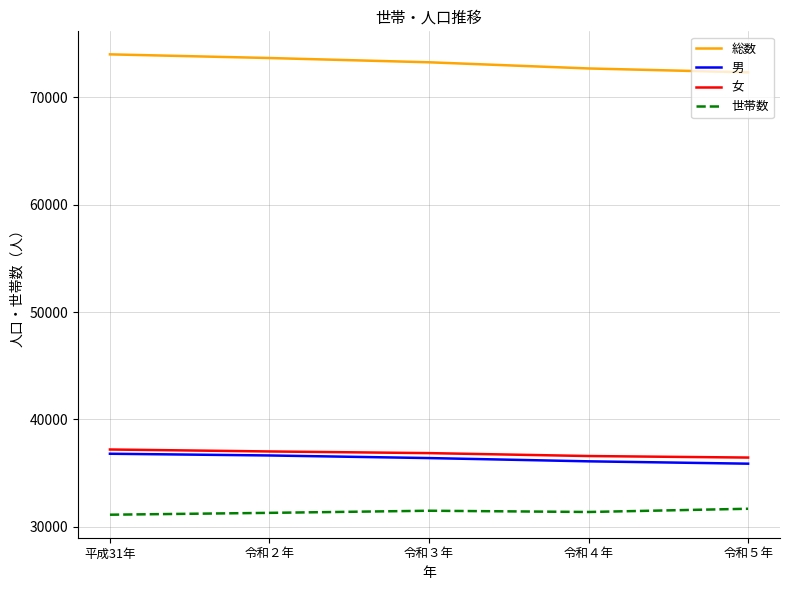

In 世帯数, how many points are lower than both neighbors (excluding endpoints)?

1